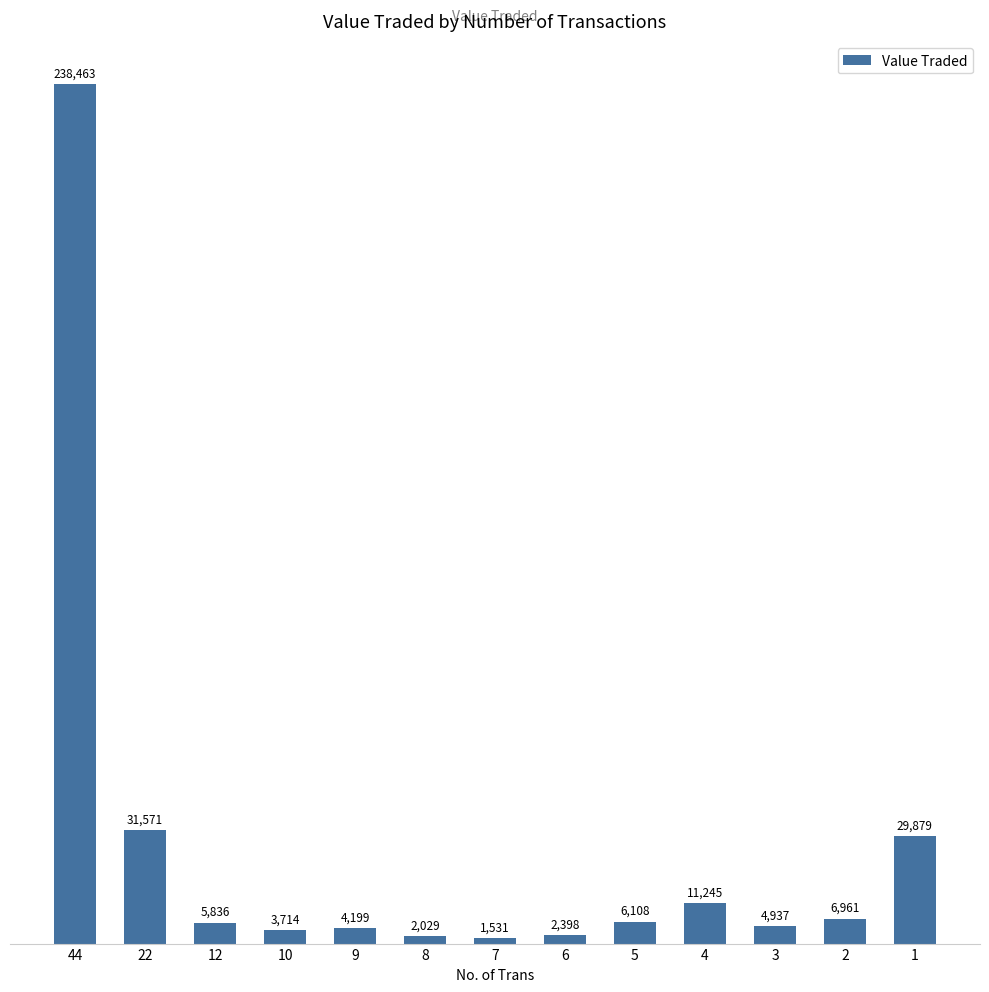

What value does the data have at 12?

5836